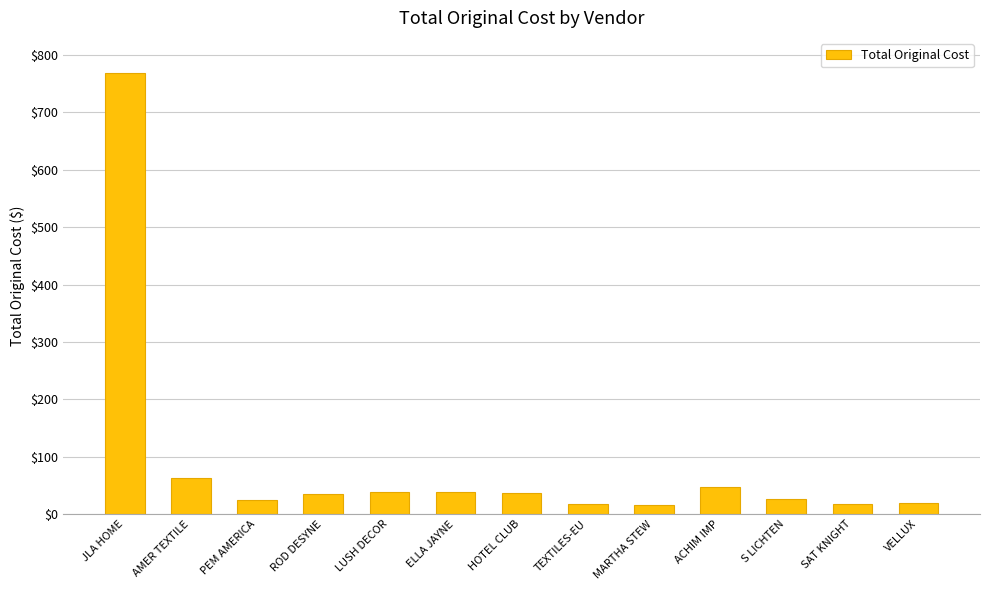

The value at SAT KNIGHT is 17.4. True or false?

True